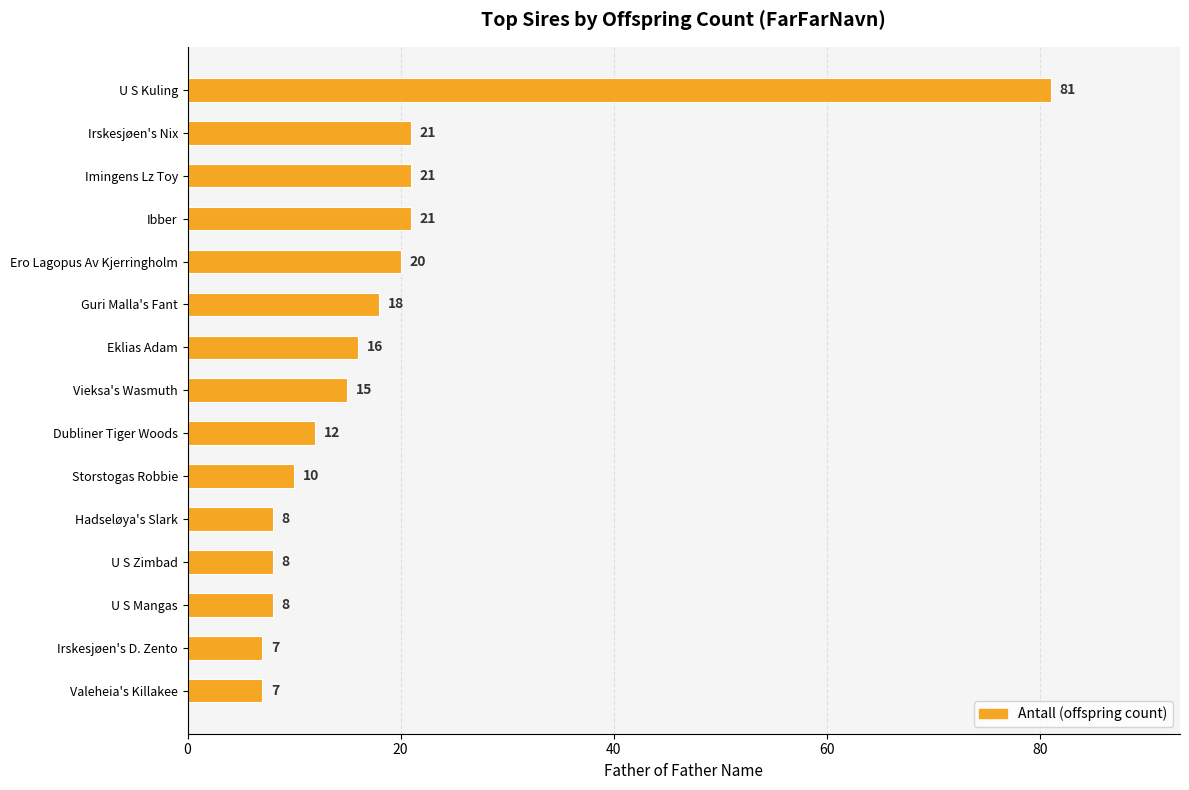

What is the average value?

18